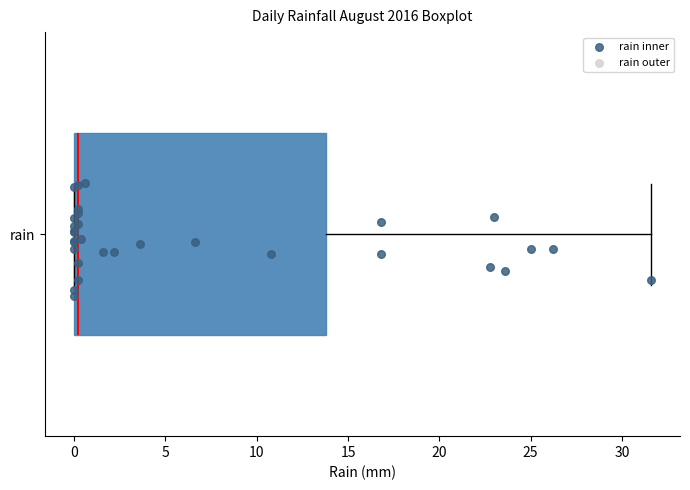

Transcribe this box plot: give where the median line is, the range the box spans, and where the two whiskers end, as read against the x-axis. The values are not printed on the chart, so give them approximately, as read against the axis.

median 0.0 (just right of the box's left edge), box 0.0 to 14.0, whiskers 0.0 to 31.5